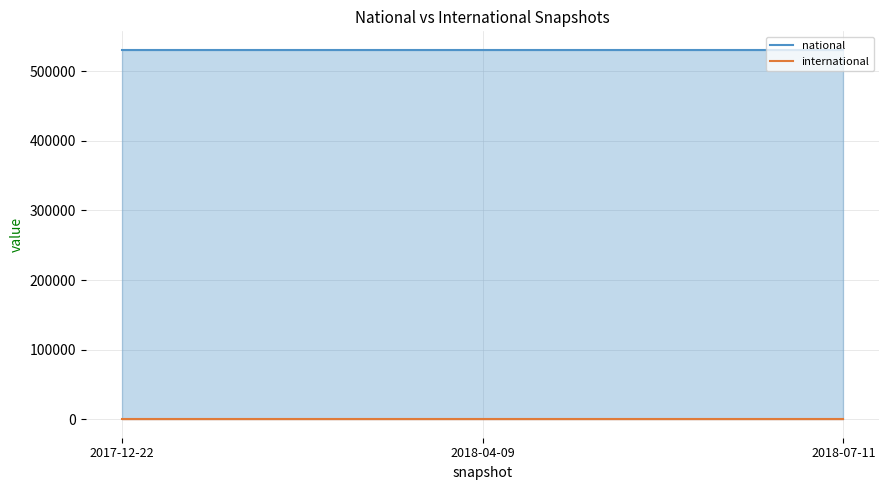

True or false: national has a value of 530649 at 2017-12-22.

True